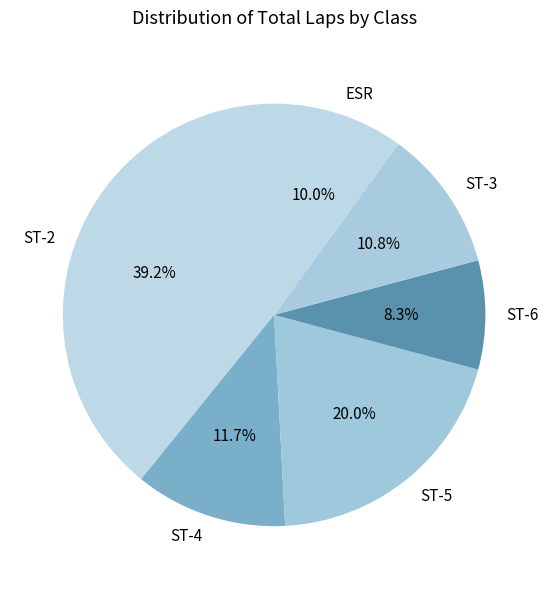

Which category has the biggest portion of the pie?

ST-2